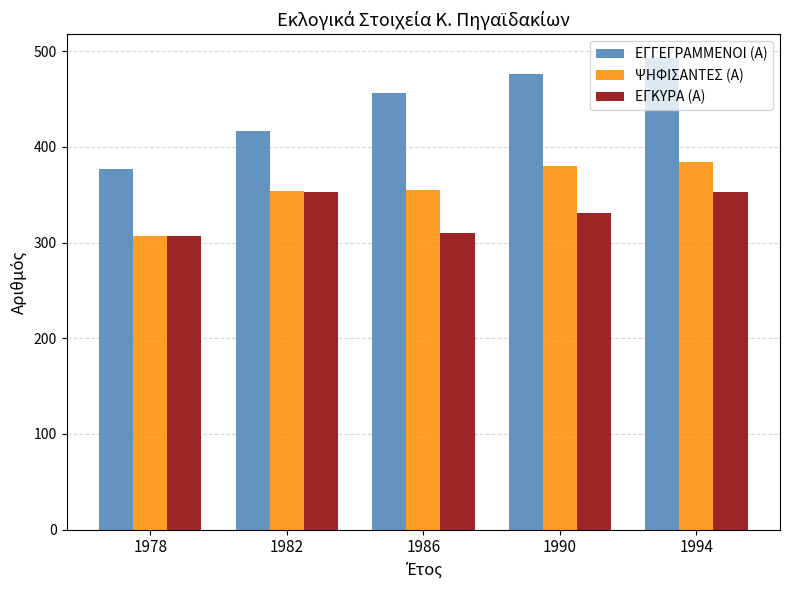

The ΨΗΦΙΣΑΝΤΕΣ (Α) series shows 181 at 1982. True or false?

False